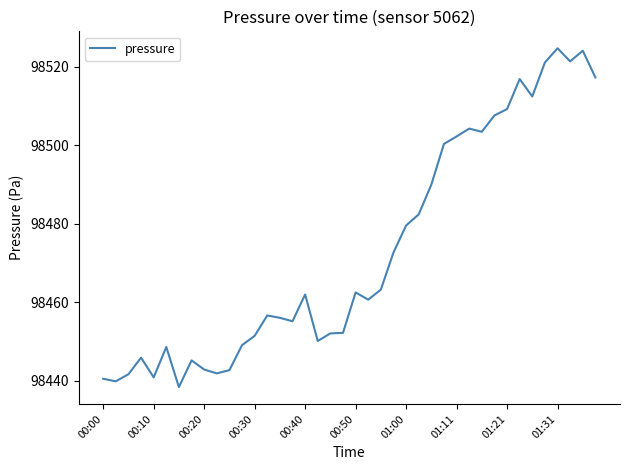

Count the number of data series in this chart.

1